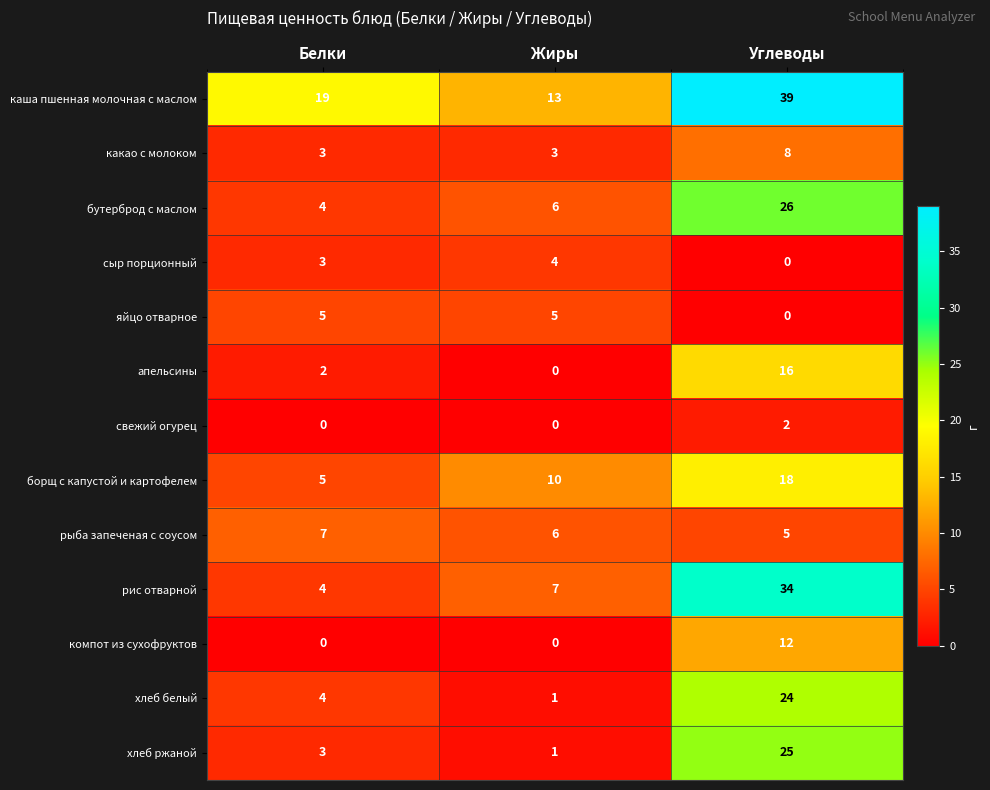

List the series in order of their peak value, lowest first.

свежий огурец, сыр порционный, яйцо отварное, рыба запеченая с соусом, какао с молоком, компот из сухофруктов, апельсины, борщ с капустой и картофелем, хлеб белый, хлеб ржаной, бутерброд с маслом, рис отварной, каша пшенная молочная с маслом